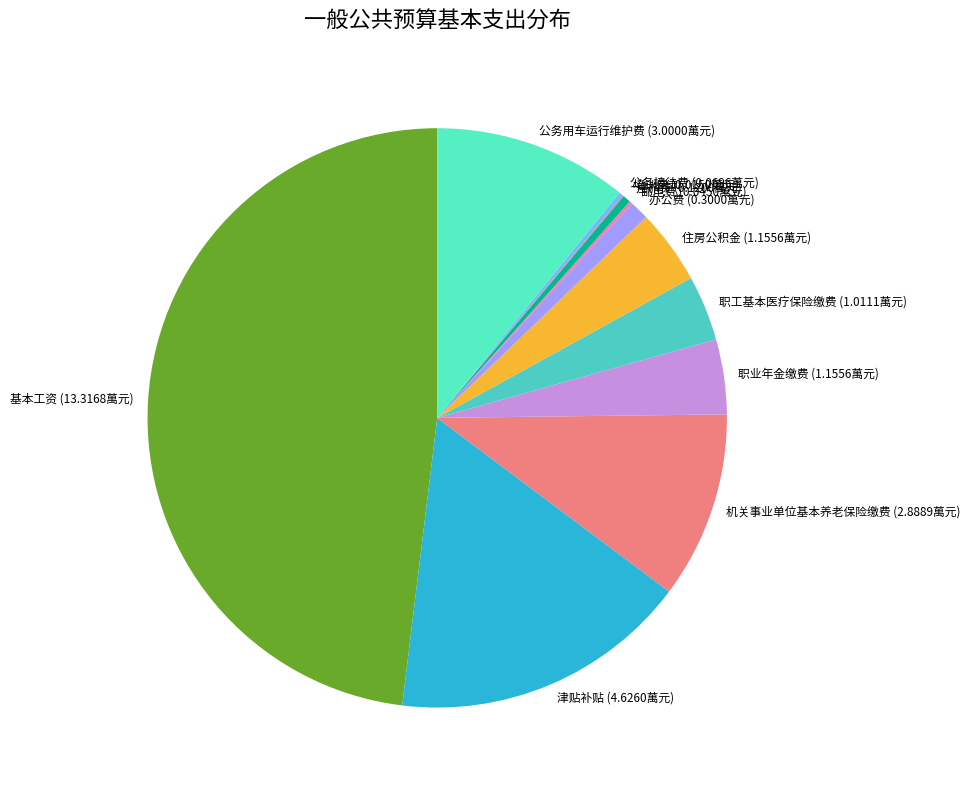

Which has a higher value, 机关事业单位基本养老保险缴费 (2.8889萬元) or 职业年金缴费 (1.1556萬元)?

机关事业单位基本养老保险缴费 (2.8889萬元)